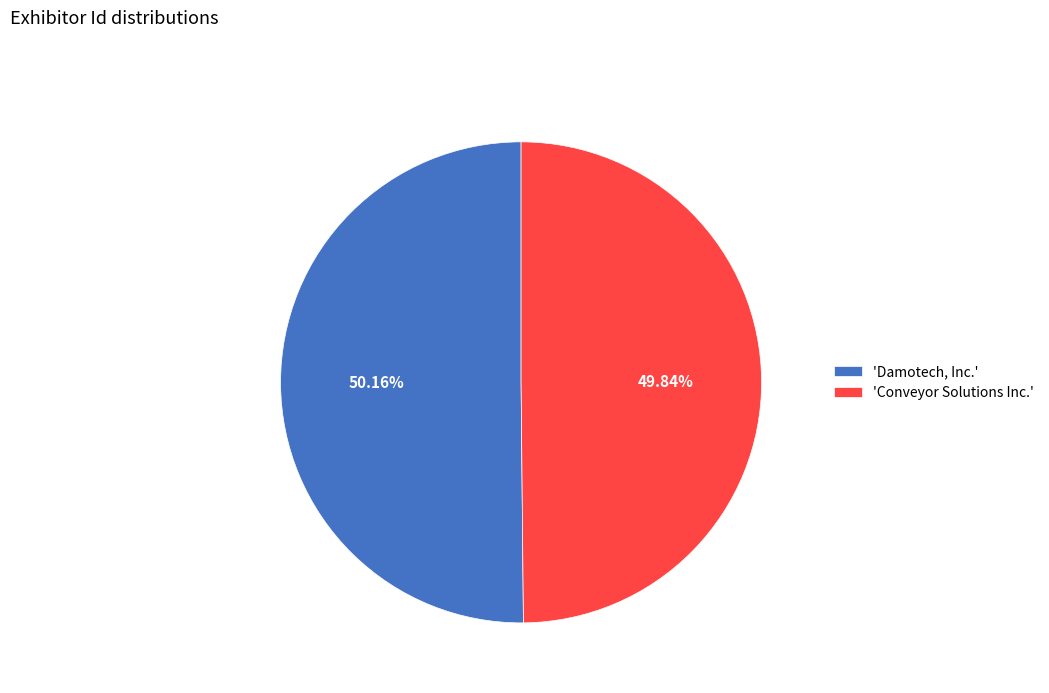

How many segments does this pie chart have?

2